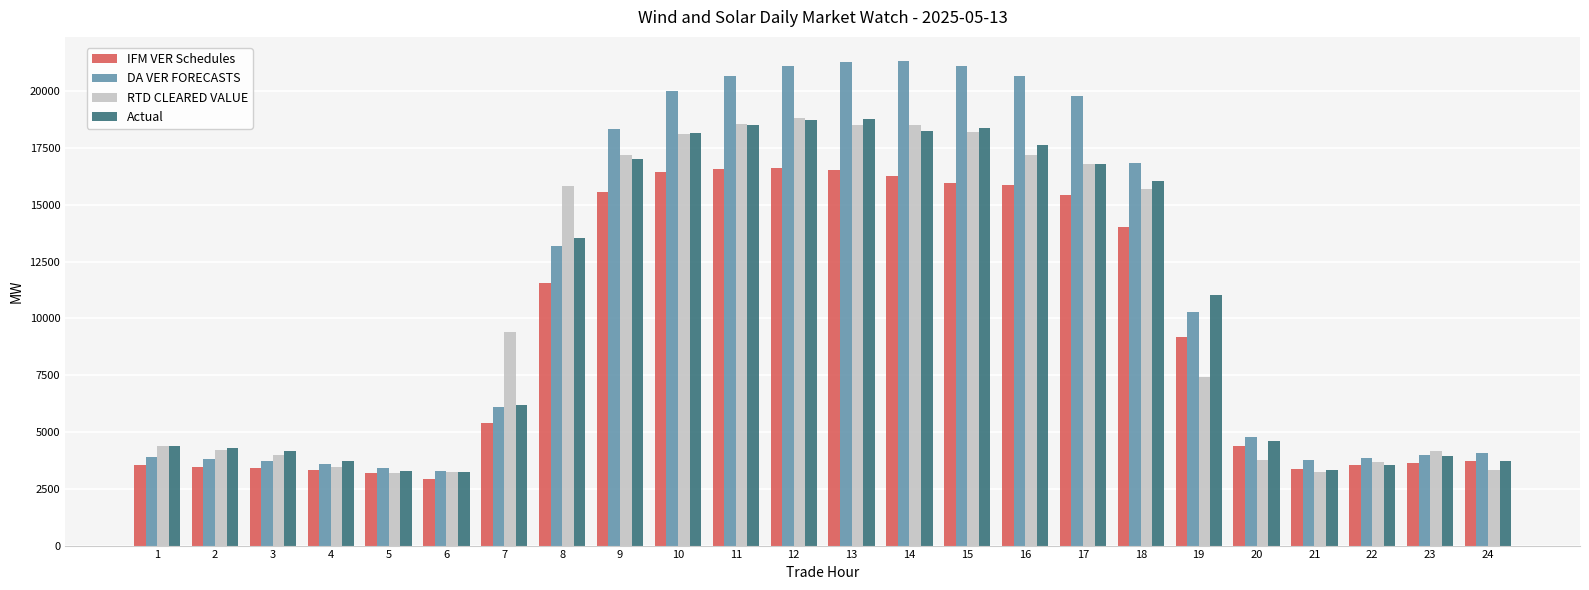

The value of Actual at 13 is 18763.1. True or false?

True